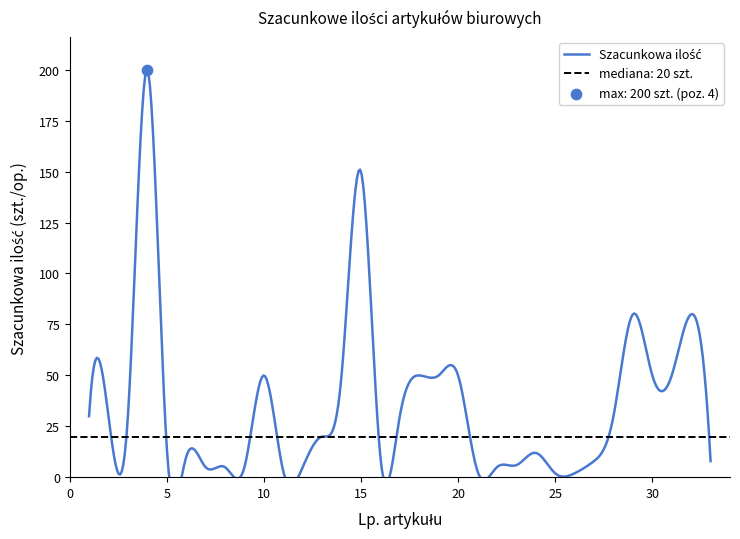

What is the change in value from 2 to 27?

-22